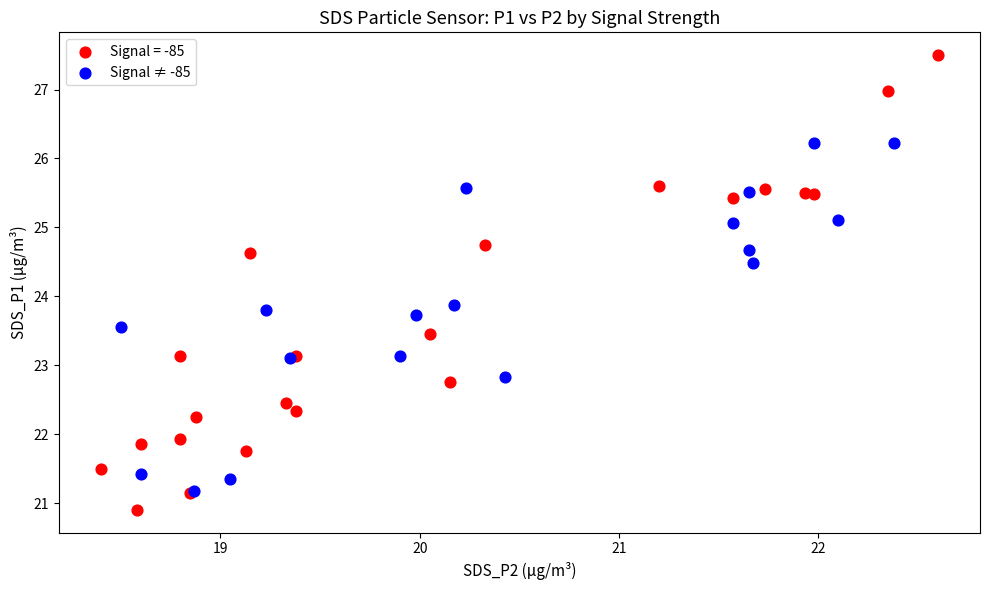

Which series reaches the maximum Y coordinate?

Signal = -85